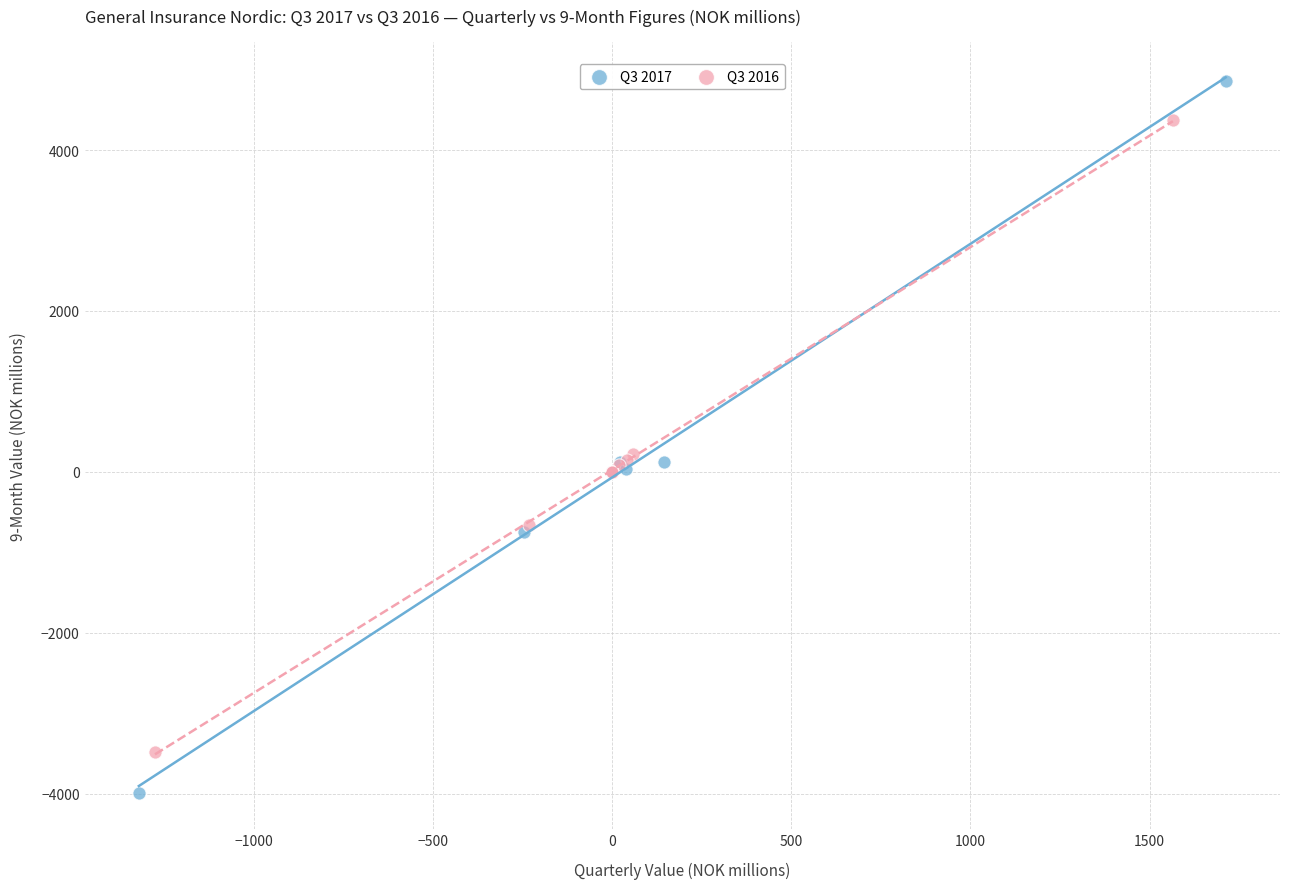

Which series reaches the maximum Y coordinate?

Q3 2017